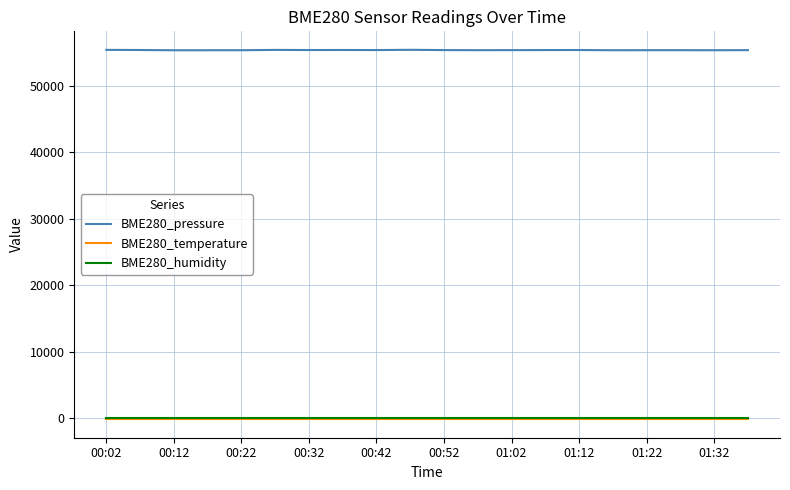

Does the chart have visible grid lines?

Yes